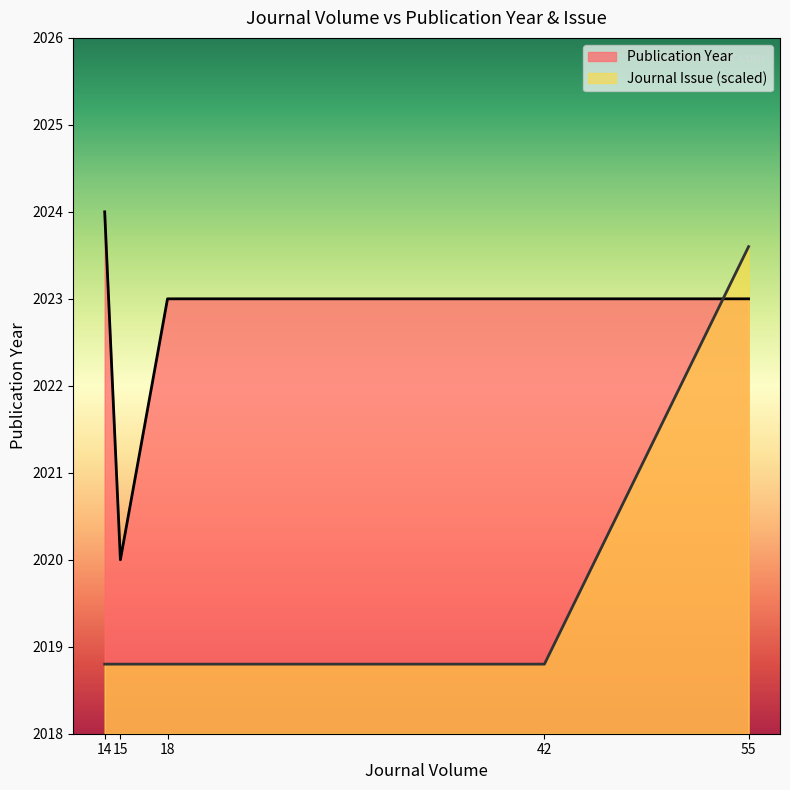

What is the value of the Publication Year point at the 4th from the left?

2023.0